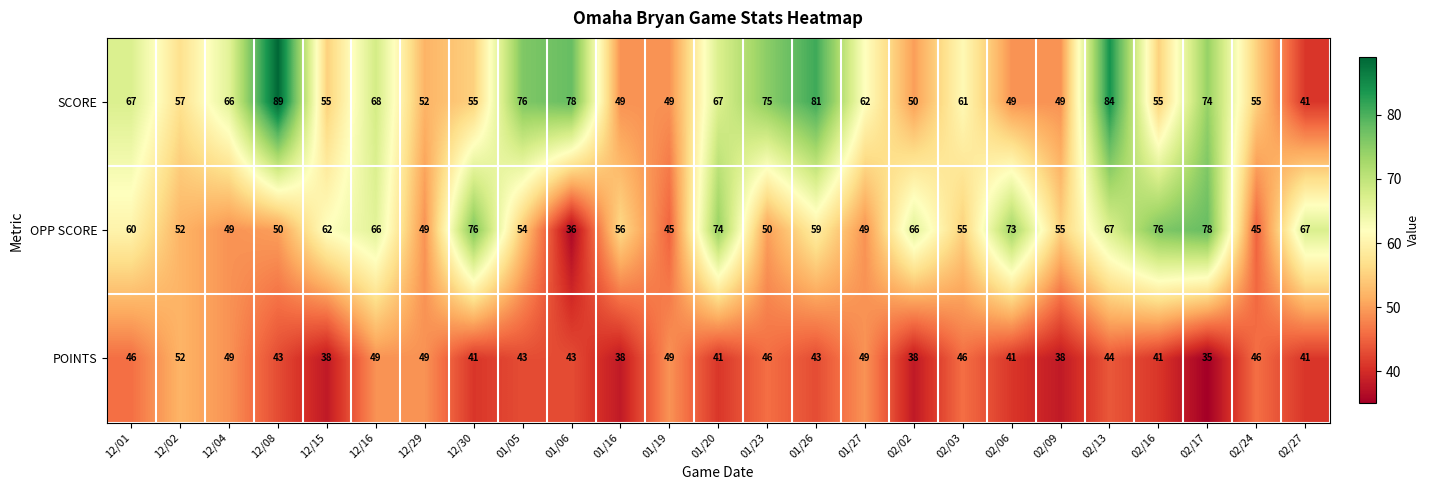

At which category does the chart reach its minimum across all series?

02/17